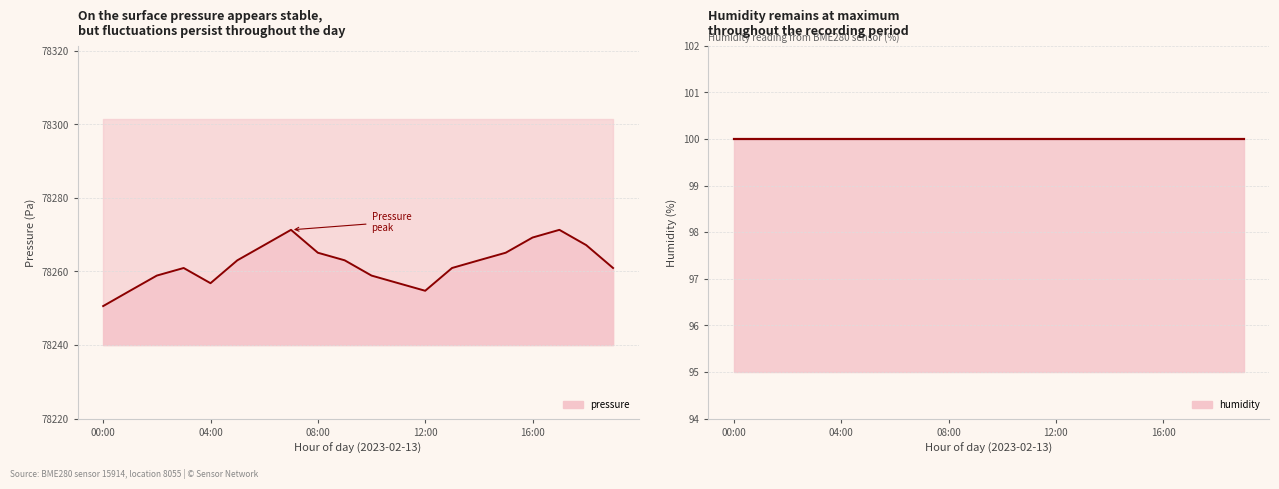

At 12:00, list the series in order from largest to smallest.

Pressure line, Humidity line